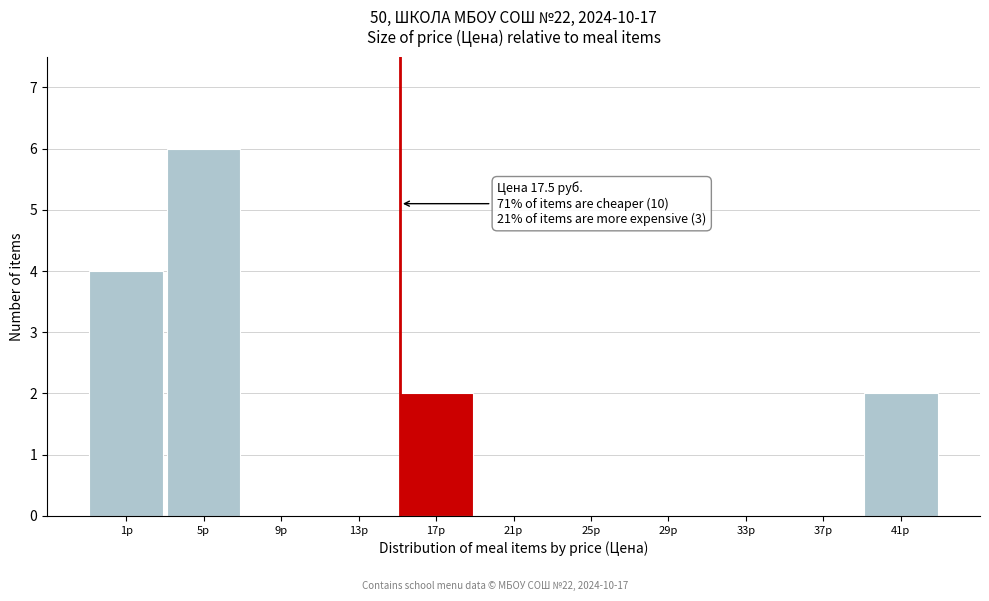

Reading left to right, transcribe all the data shown in this chart.

1р=4	5р=6	9р=0	13р=0	17р=2	21р=0	25р=0	29р=0	33р=0	37р=0	41р=2